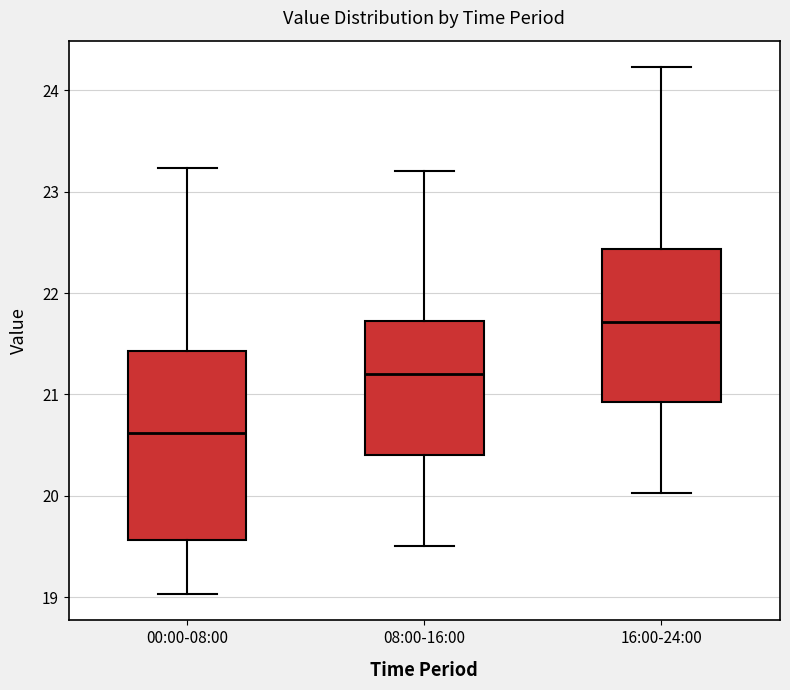

Where is the lower edge of the box for 00:00-08:00 on the y-axis? The values are not printed on the chart, so give them approximately, as read against the axis.

19.6